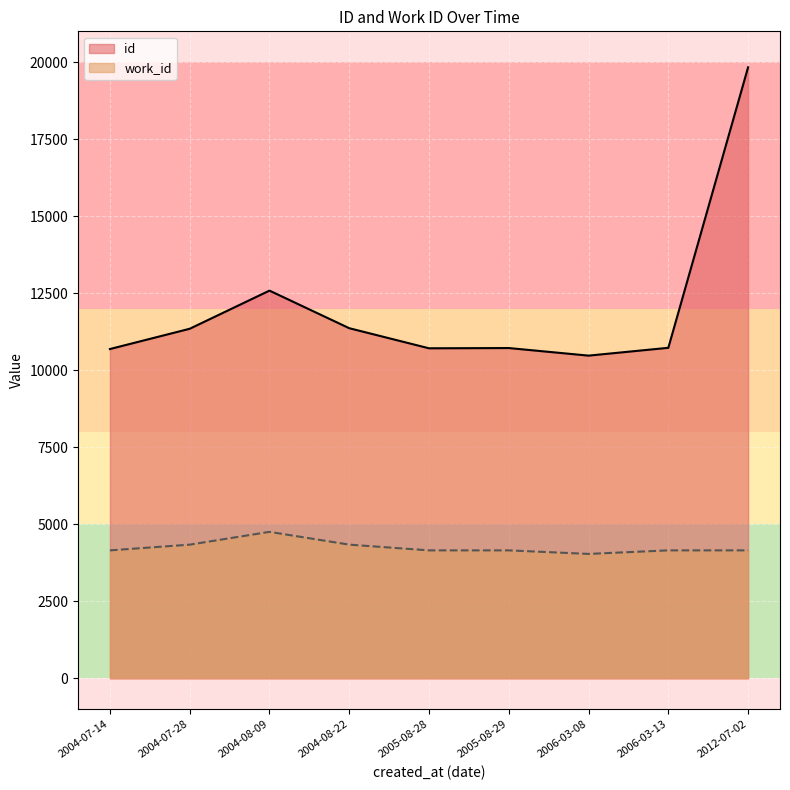

True or false: work_id has more than 1 interior local peaks.

False